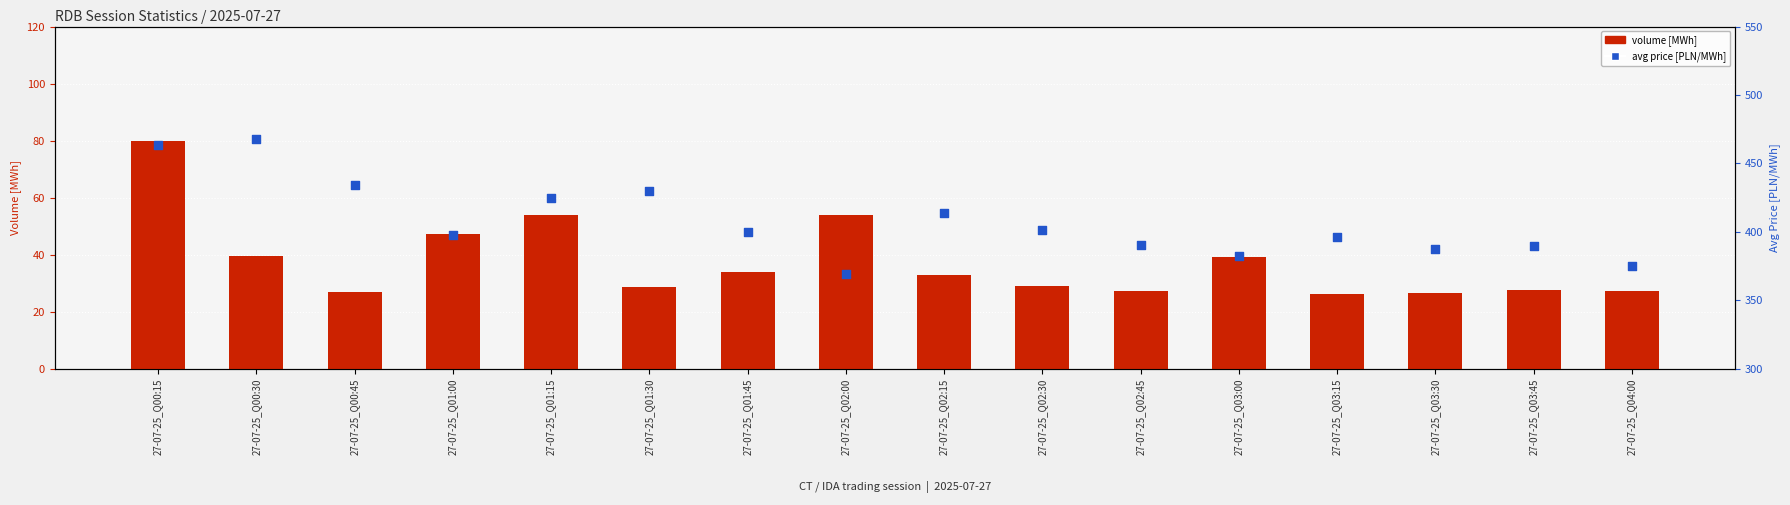

Which series reaches the maximum Y coordinate?

avg price [PLN/MWh]